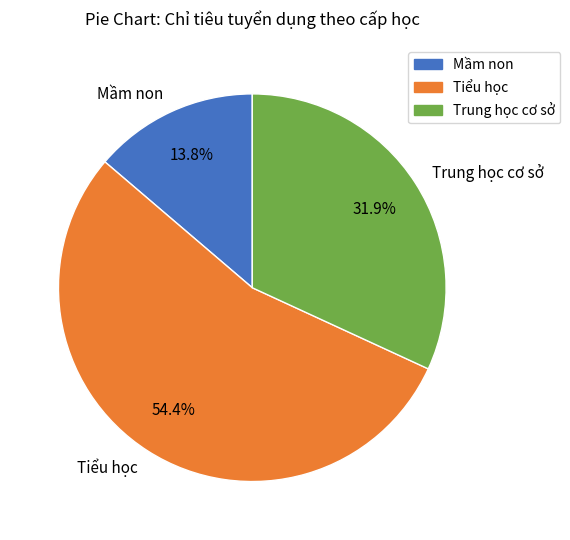

What portion of the pie excludes Trung học cơ sở?

68.1%